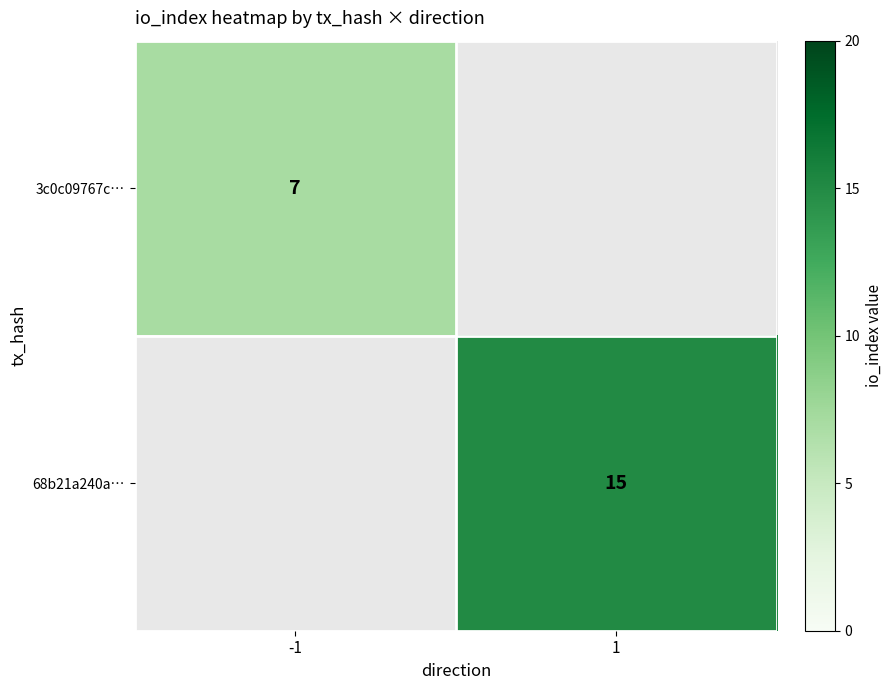

Is it true that 68b21a240a… equals 15 at 1?

True